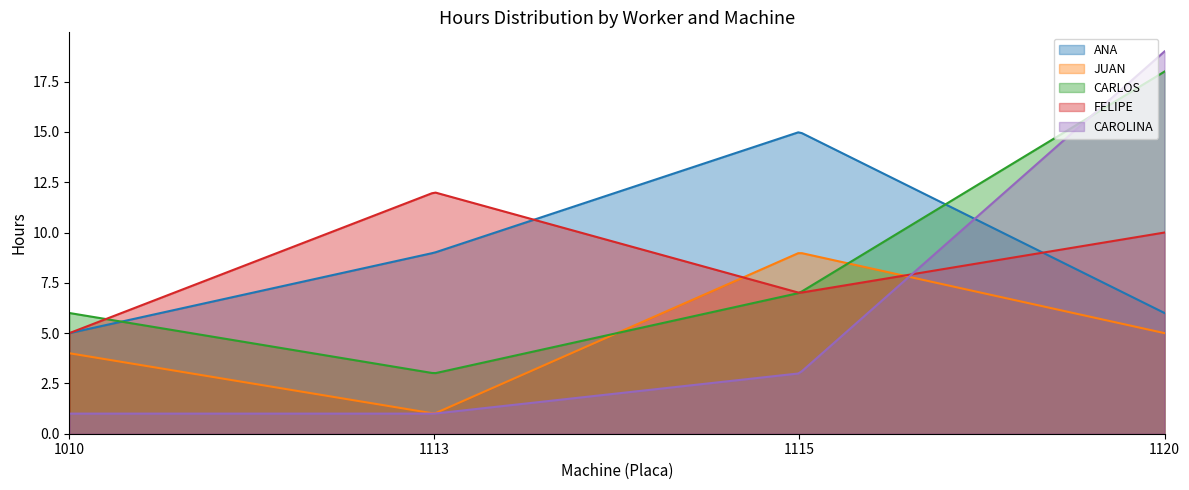

Is the value of CAROLINA at 1120 greater than the value of JUAN at 1120?

Yes